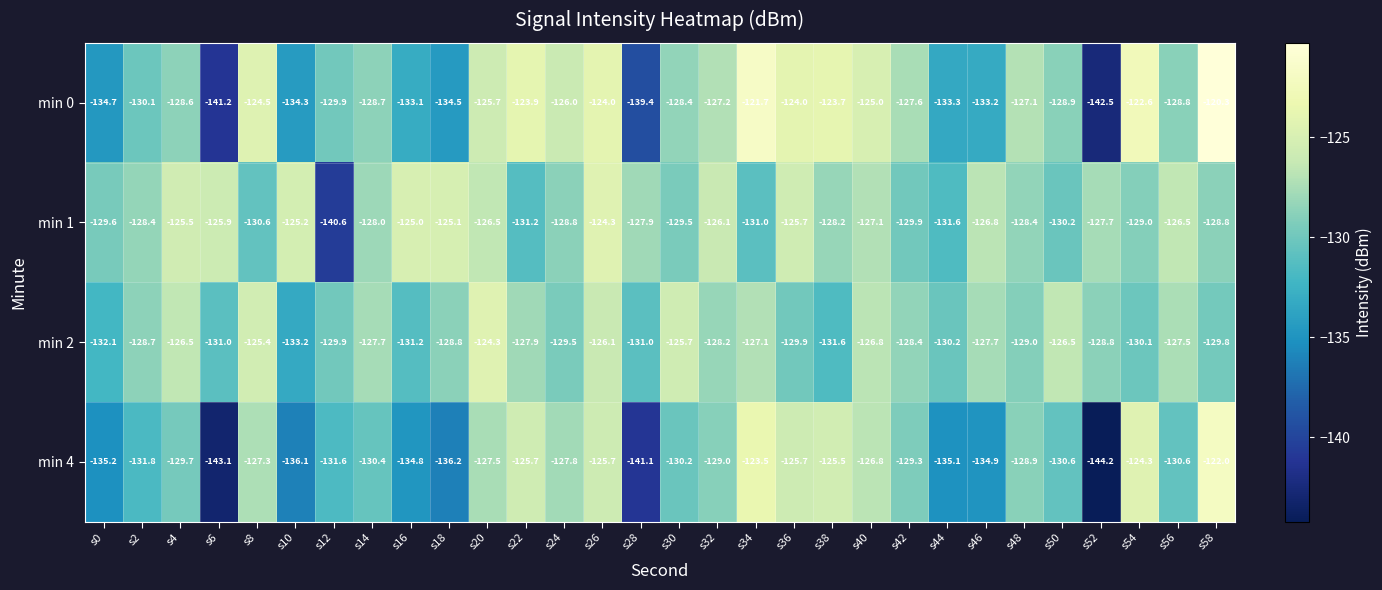

What is the approximate value of min 4 at s52?

-144.2